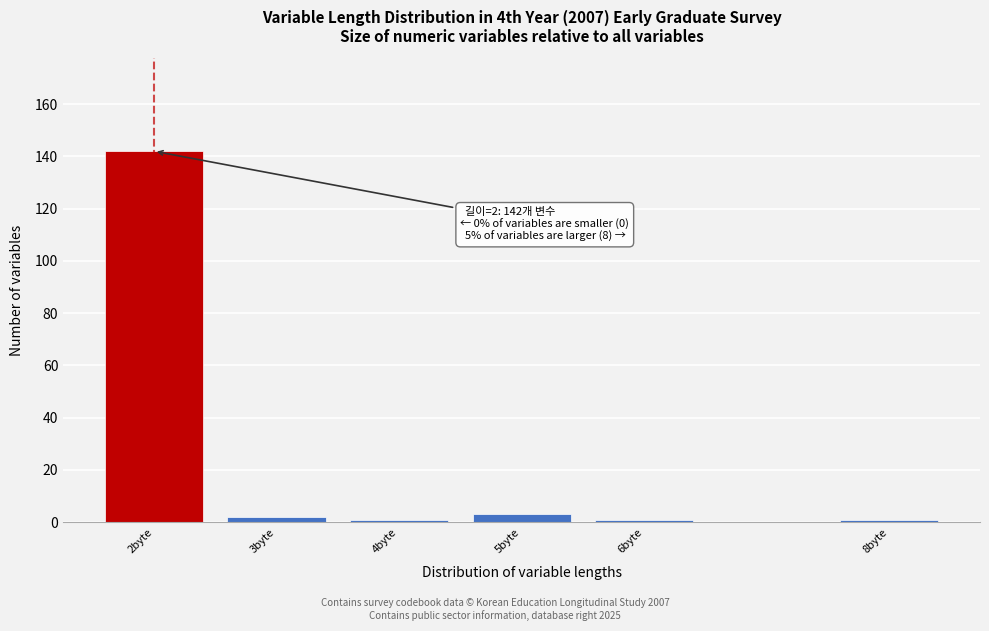

Reading left to right, what are all the values shown in this chart?

2byte=142	3byte=2	4byte=1	5byte=3	6byte=1	8byte=1